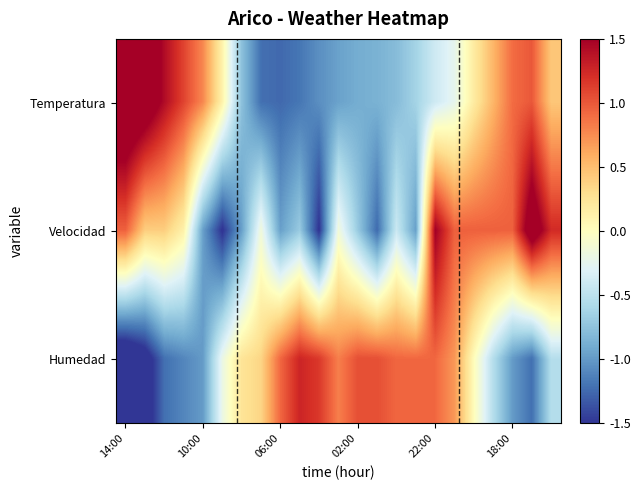

Which series has the largest total across all categories?

Humedad